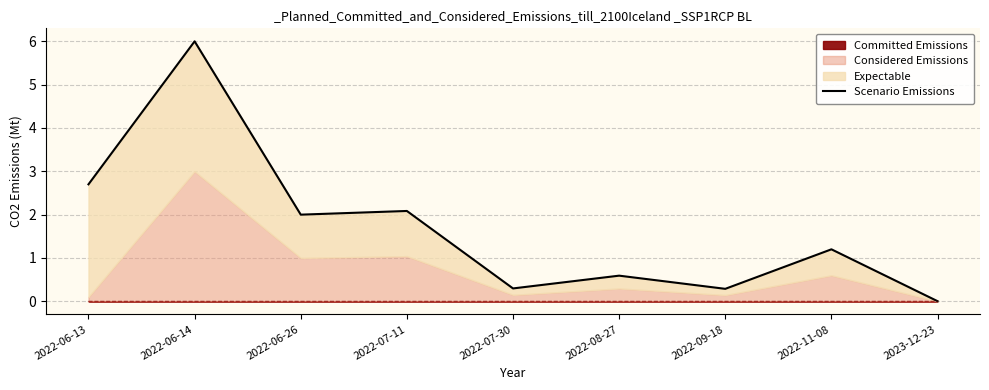

Where is the data nearest to the value 3?

2022-06-13